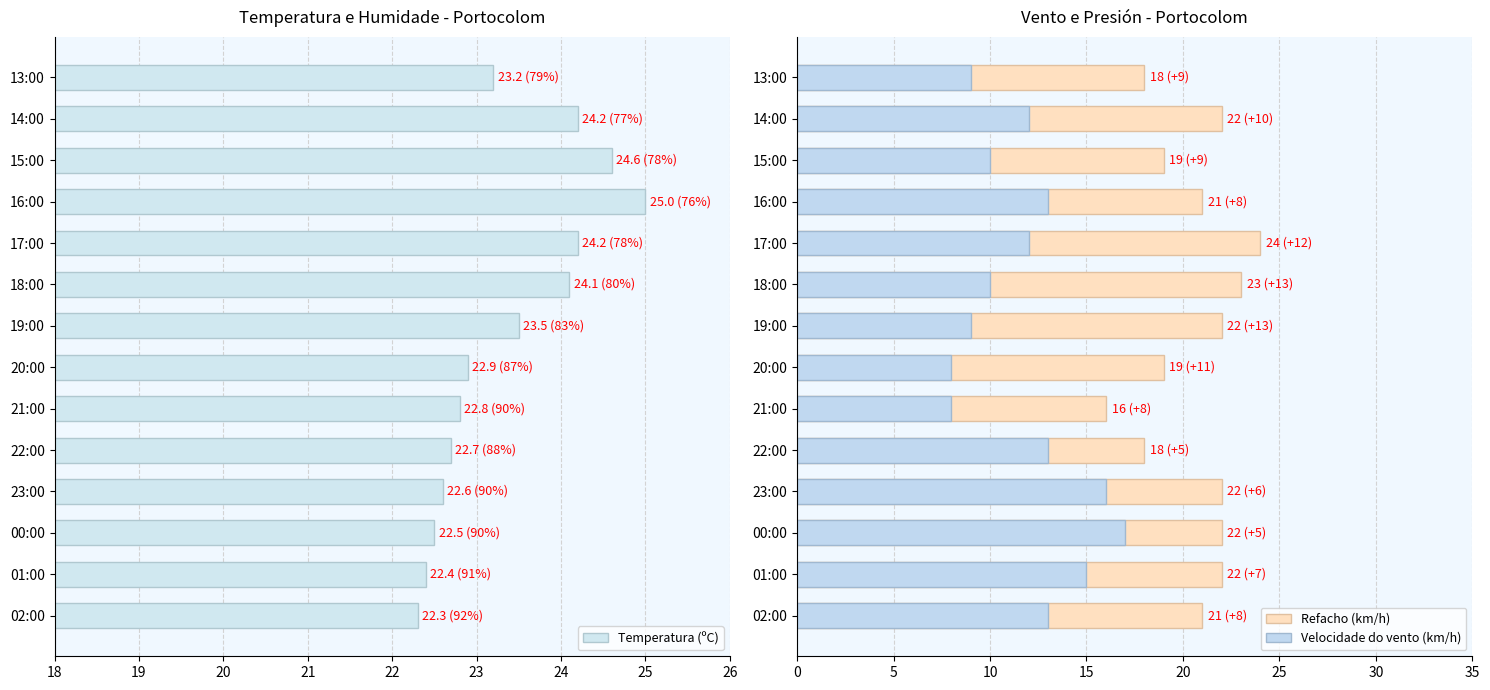

Which series has the largest range (max minus min)?

Velocidade do vento (km/h)